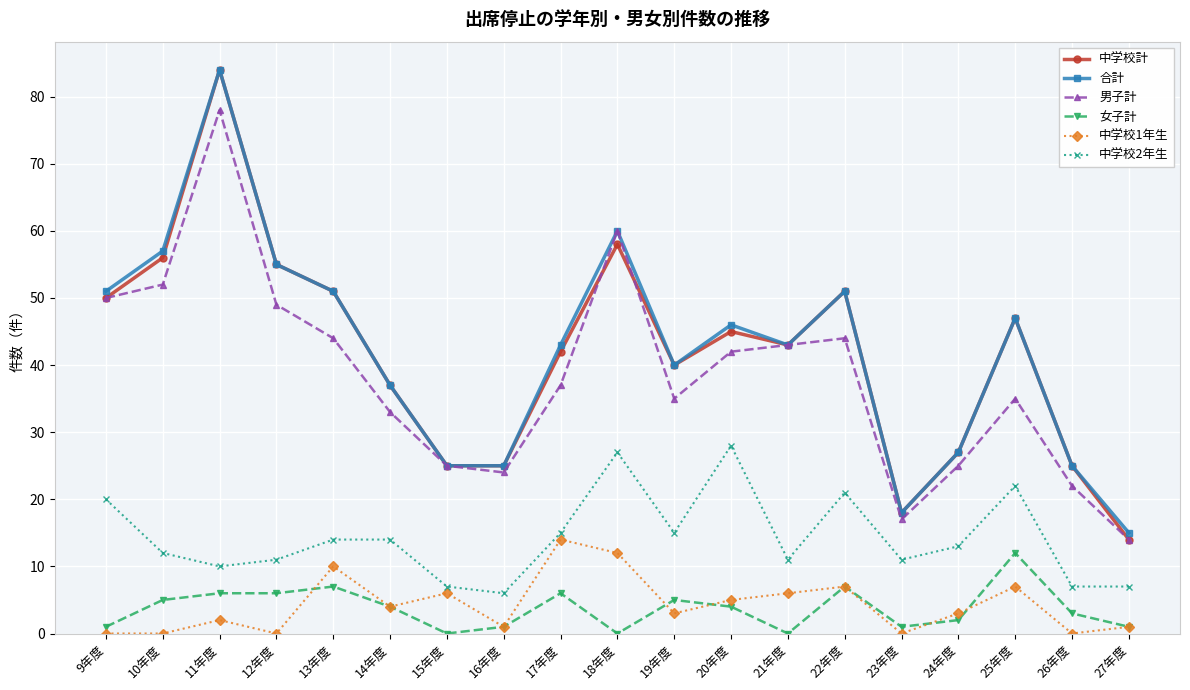

At which category is the sum across all series the highest?

11年度